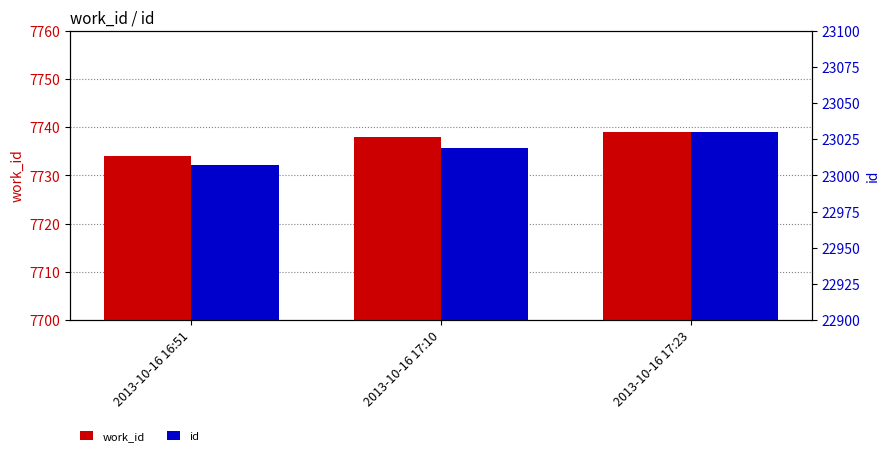

Which series has the widest spread of values?

id